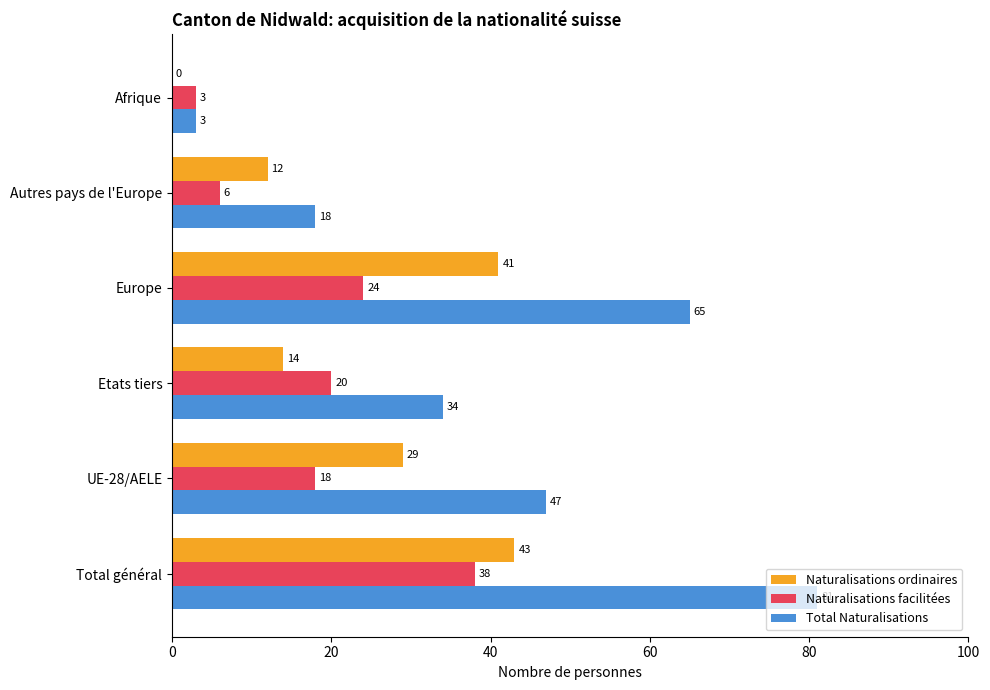

Is it true that Naturalisations ordinaires equals 9 at UE-28/AELE?

False